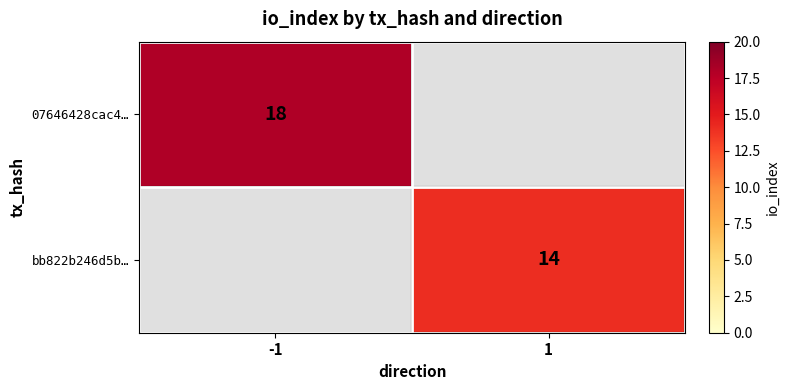

The value of bb822b246d5b… at 1 is 14. True or false?

True